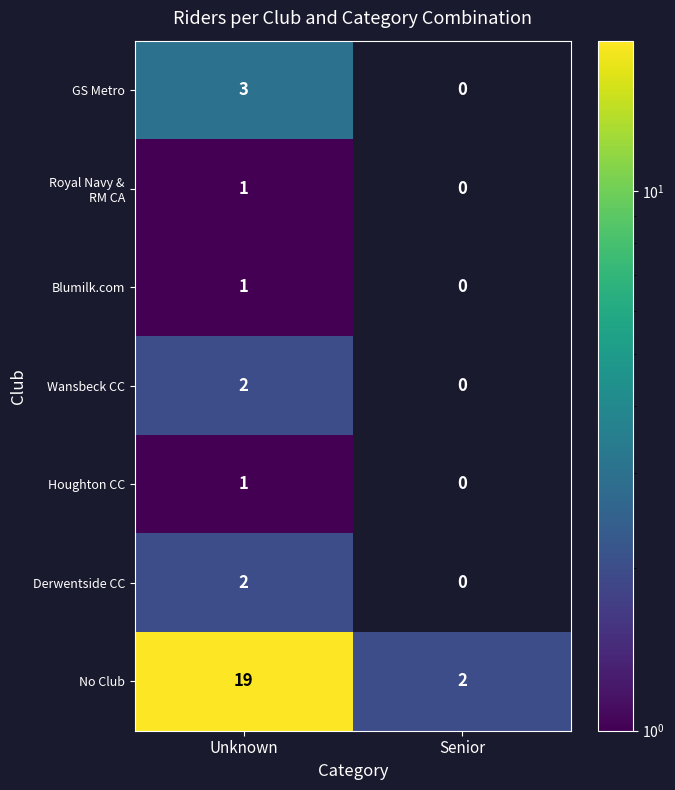

Rank the categories by Blumilk.com value from highest to lowest.

Unknown, Senior